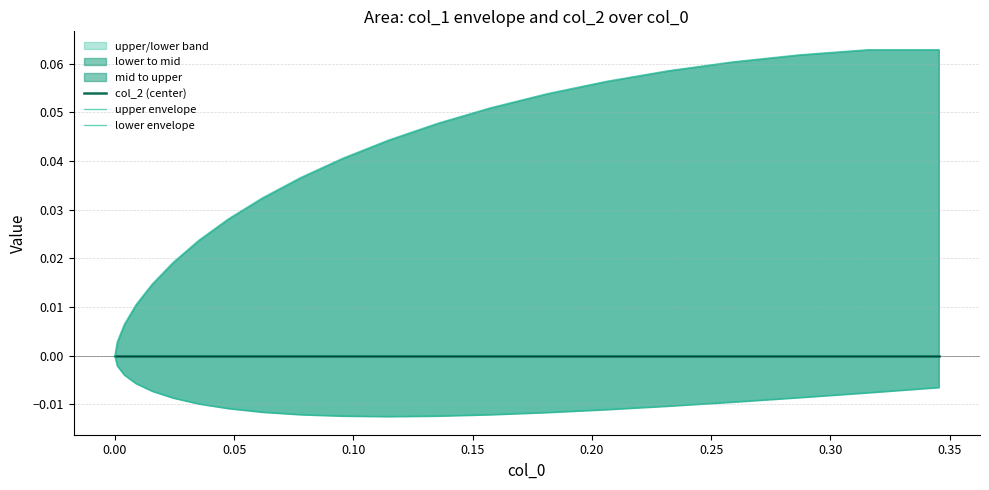

At how many categories does at least one series exceed 0?

20